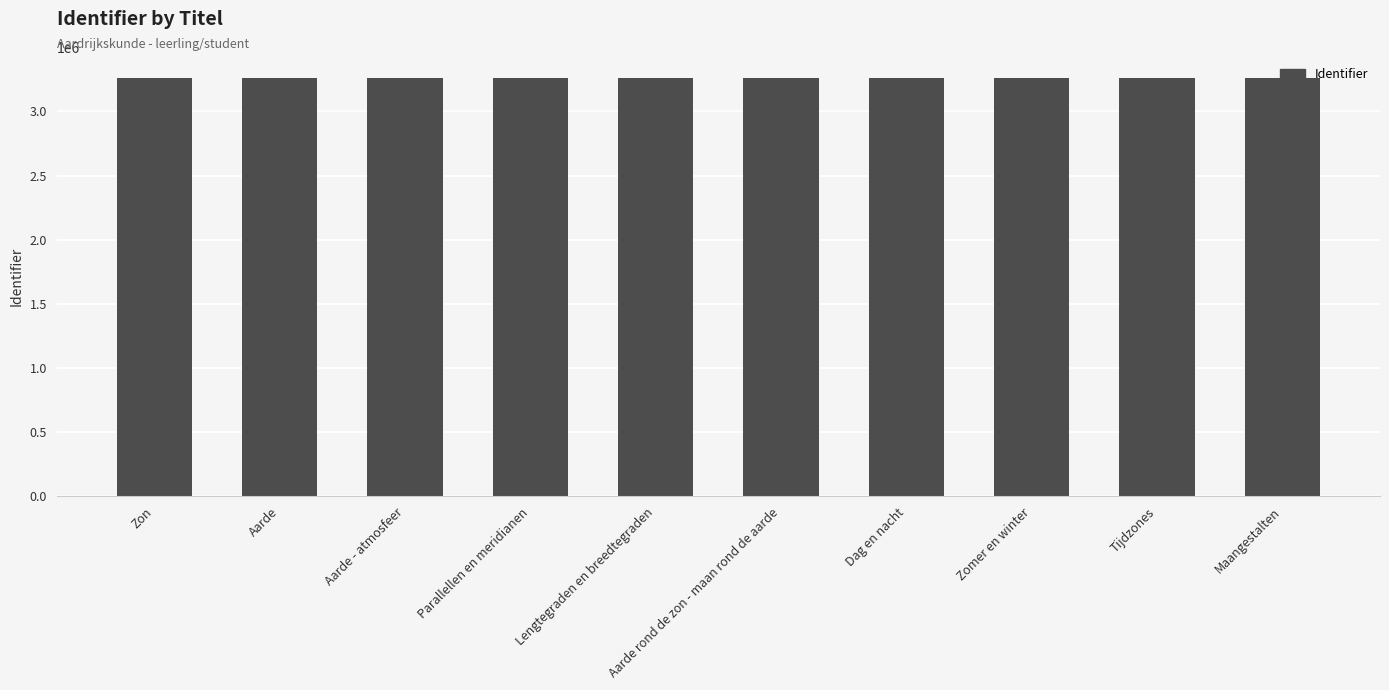

What is the ratio of the value at Tijdzones to the value at Zomer en winter?

1.0